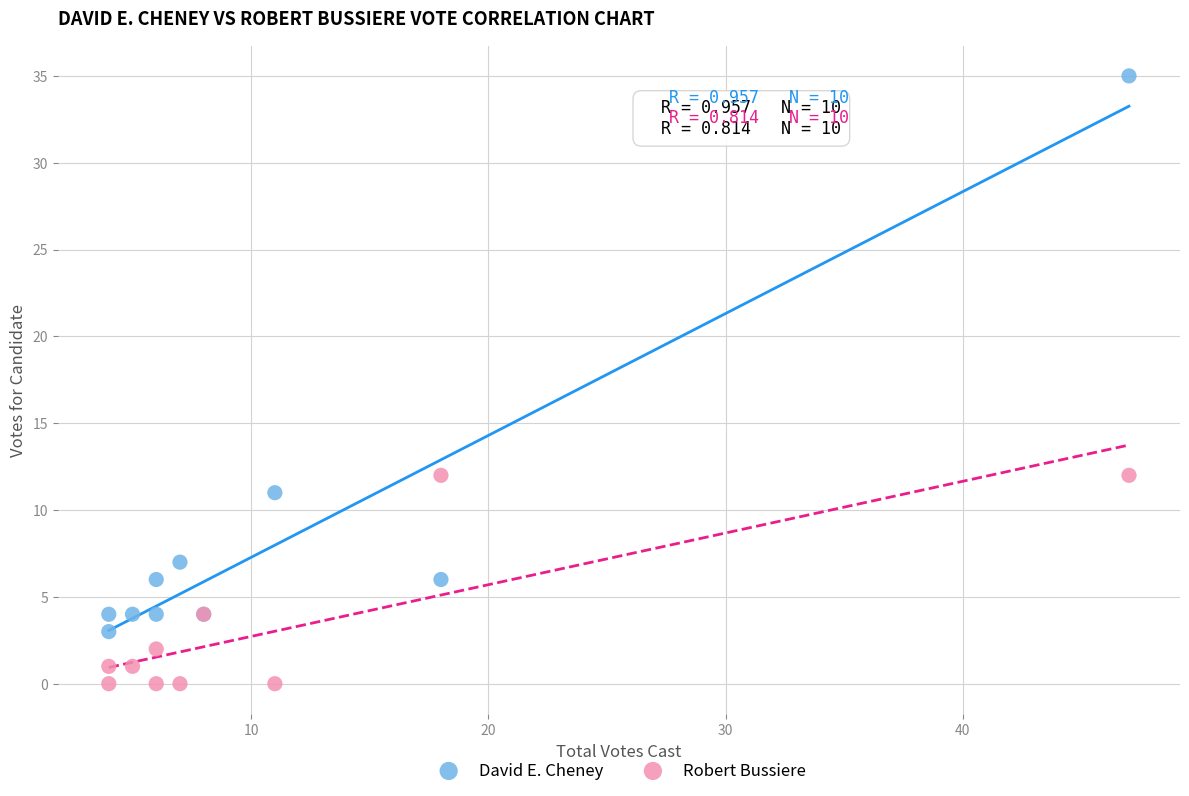

What is the X range (max minus min) for the scatter plot?

43